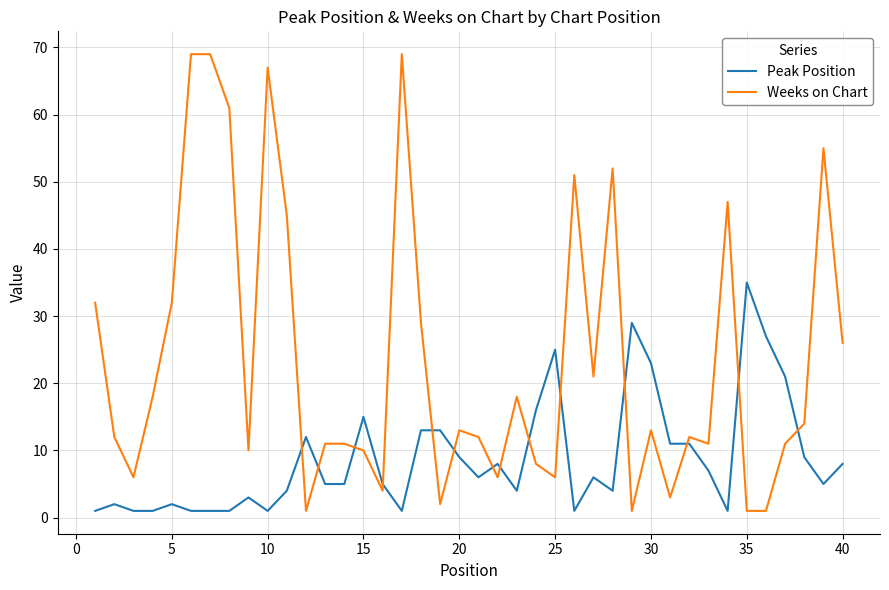

Count the number of categories in the chart.

40